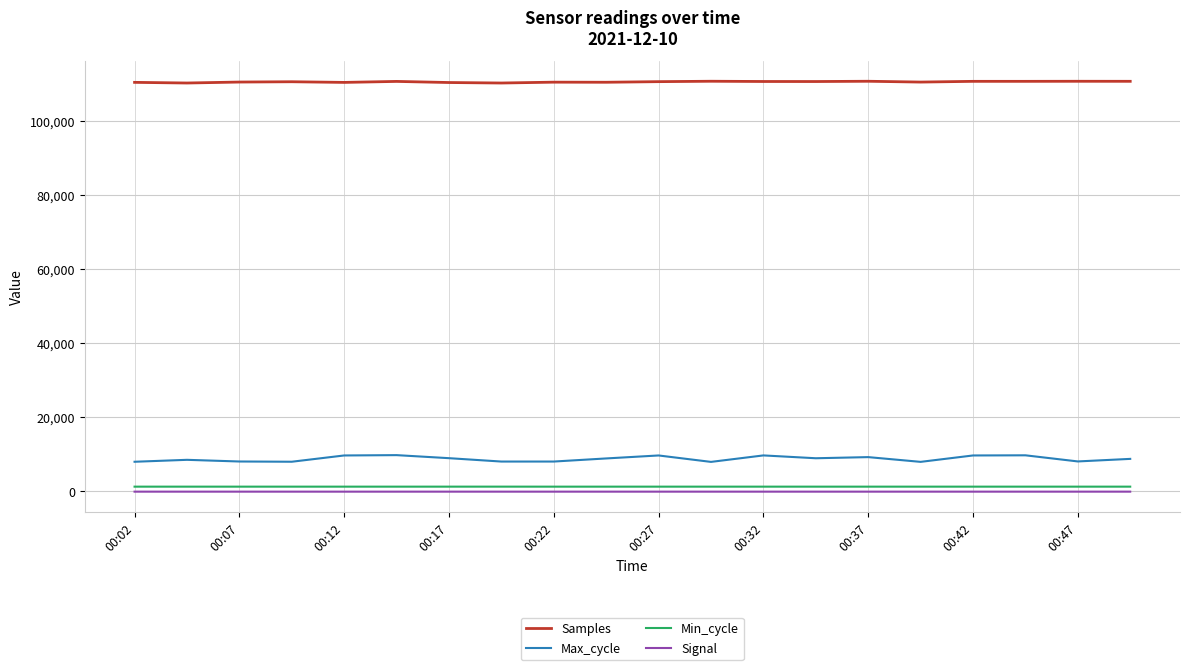

What is the lowest value of the Max_cycle series?

7955